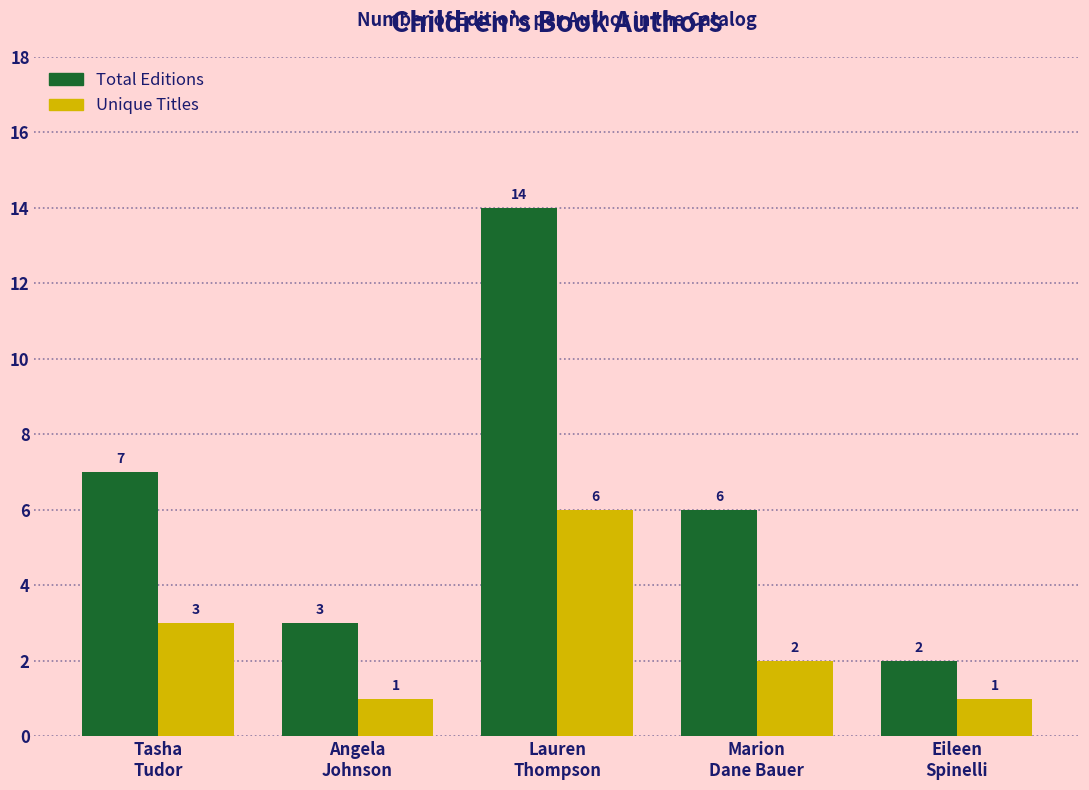

Reading left to right, list all the values displayed in this chart.

Total Editions: Tasha
Tudor=7	Angela
Johnson=3	Lauren
Thompson=14	Marion
Dane Bauer=6	Eileen
Spinelli=2
Unique Titles: Tasha
Tudor=3	Angela
Johnson=1	Lauren
Thompson=6	Marion
Dane Bauer=2	Eileen
Spinelli=1